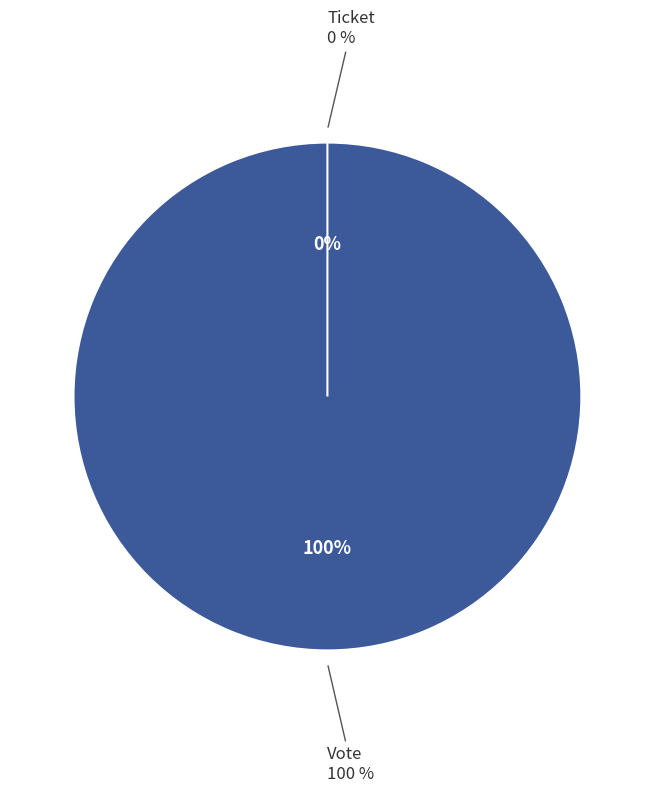

Is there a majority slice in this chart?

Yes